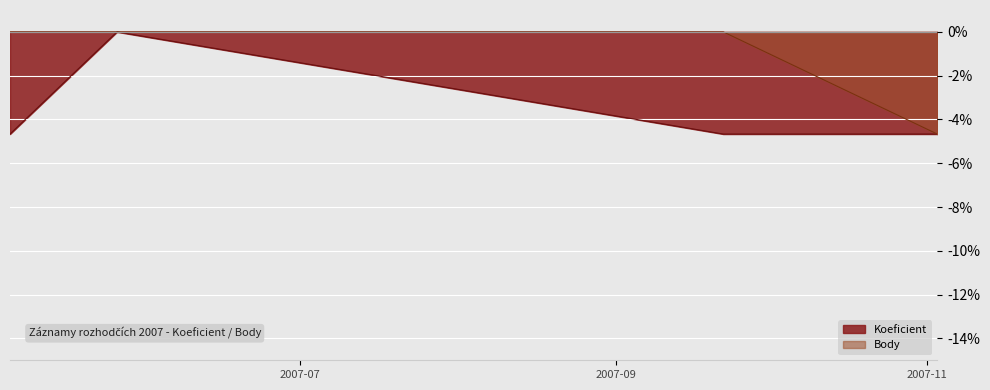

Reading left to right, extract all data points from this chart.

Koeficient: 2007-05-05=-4.7	2007-05-26=0.0	2007-09-22=-4.7	2007-11-03=-4.7
Body: 2007-05-05=0.0	2007-05-26=0.0	2007-09-22=0.0	2007-11-03=-4.7